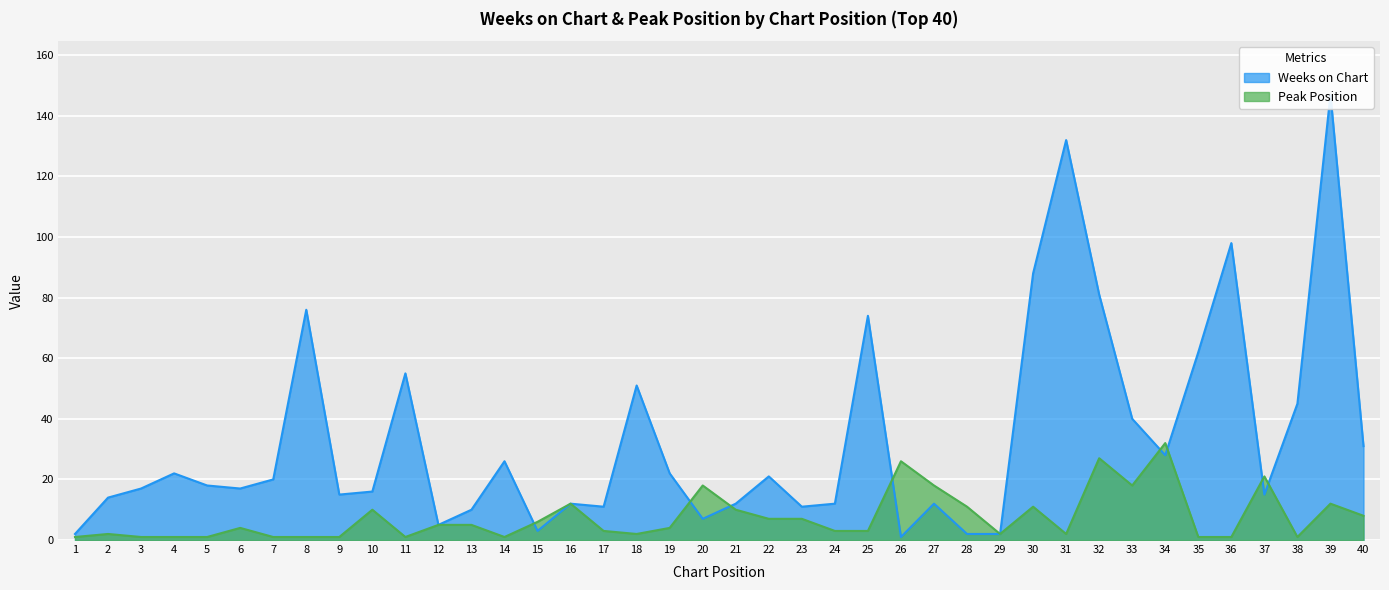

Rank the categories by Weeks on Chart value from highest to lowest.

39, 31, 36, 30, 32, 8, 25, 35, 11, 18, 38, 33, 40, 34, 14, 4, 19, 22, 7, 5, 3, 6, 10, 9, 37, 2, 16, 21, 24, 27, 17, 23, 13, 20, 12, 15, 1, 28, 29, 26